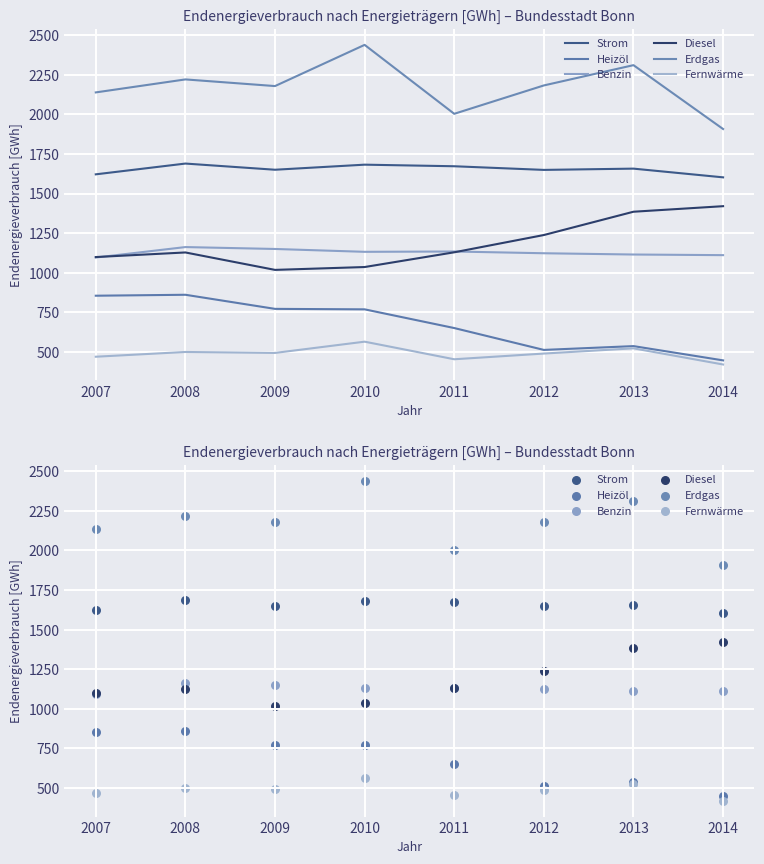

At how many categories does at least one series exceed 1148?

8